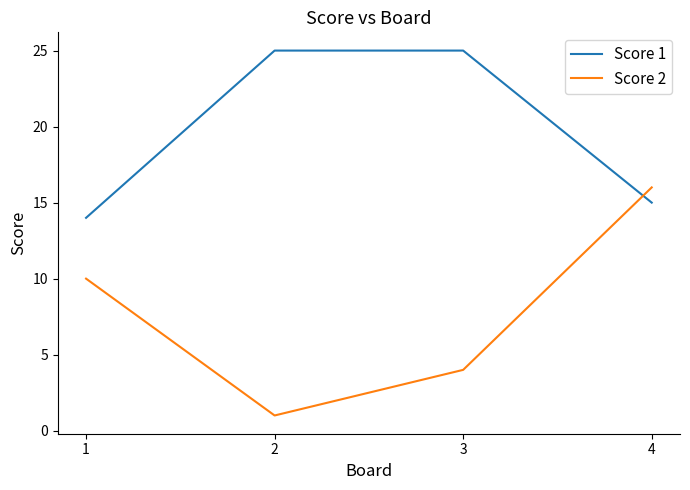

Reading right to left, extract all data points from this chart.

Score 1: 4=15	3=25	2=25	1=14
Score 2: 4=16	3=4	2=1	1=10